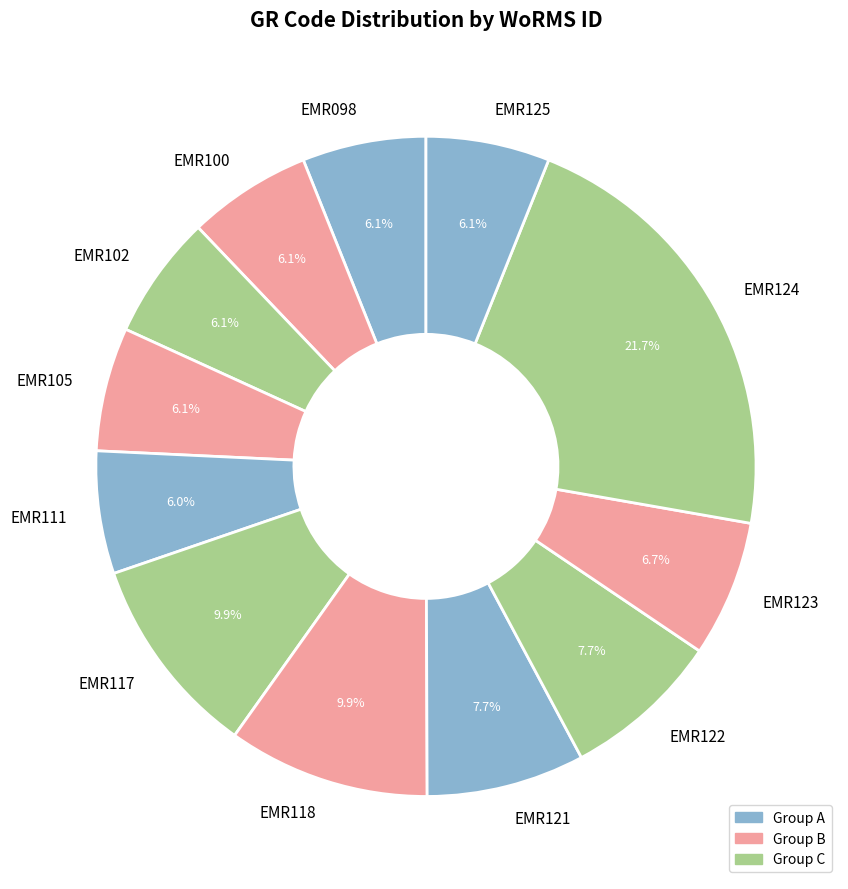

The EMR123 slice represents 16% of the pie. True or false?

False